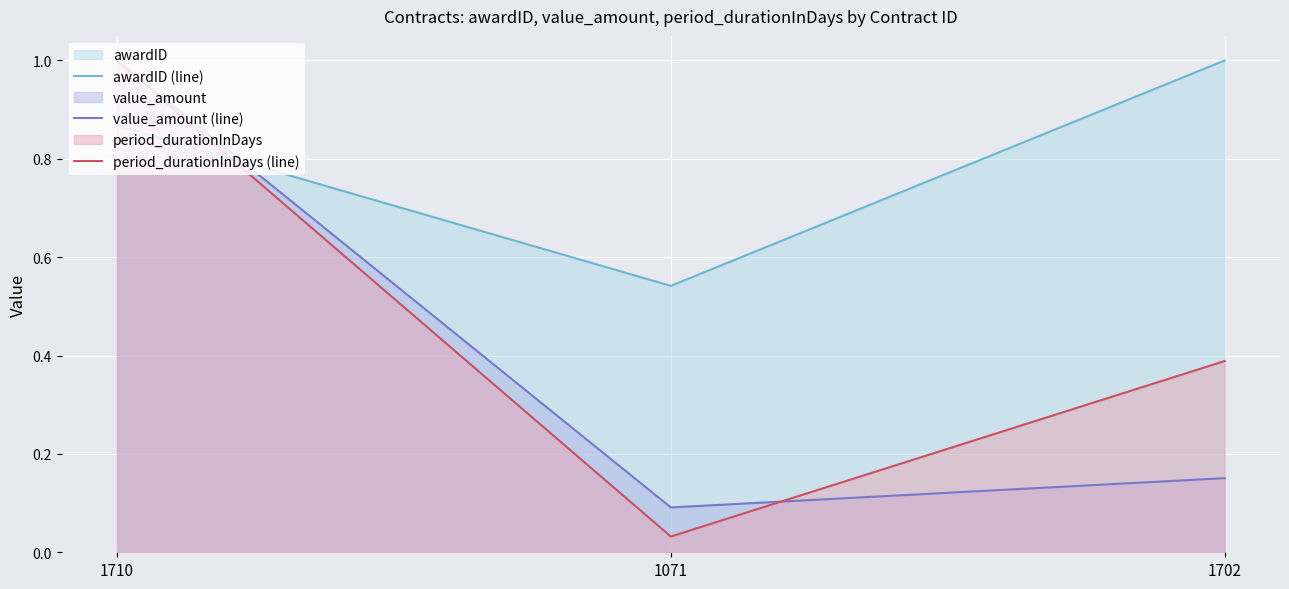

List the labels in order of value_amount (line) value, largest first.

1710, 1702, 1071